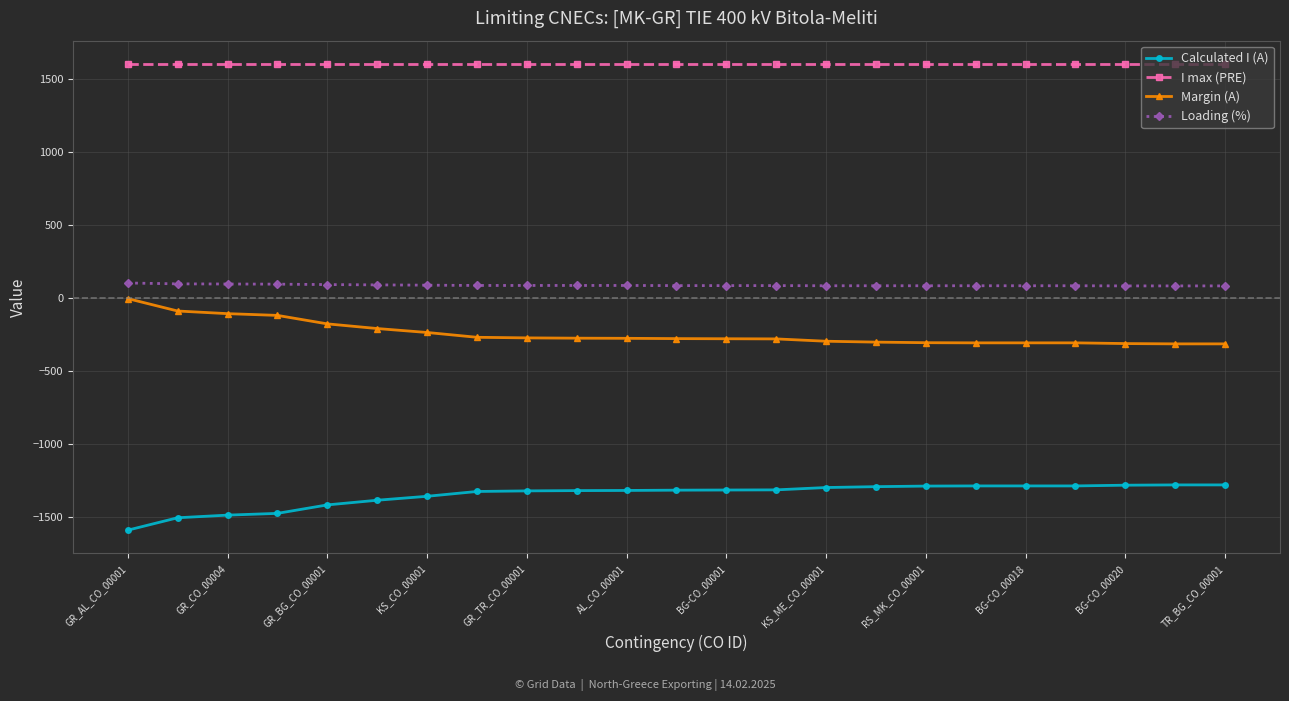

Which series has the largest total across all categories?

I max (PRE)